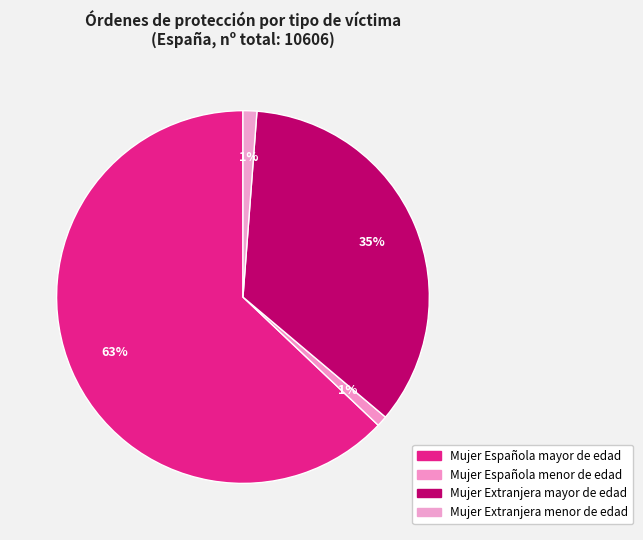

Is there a majority slice in this chart?

Yes